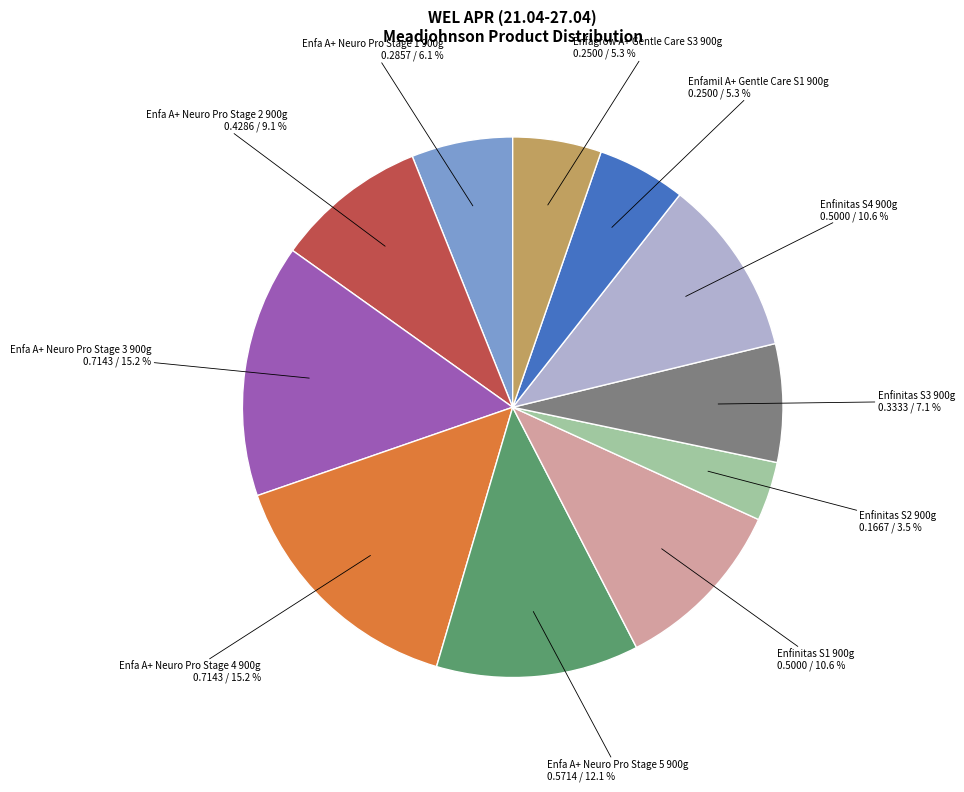

Count the number of slices in the pie.

11